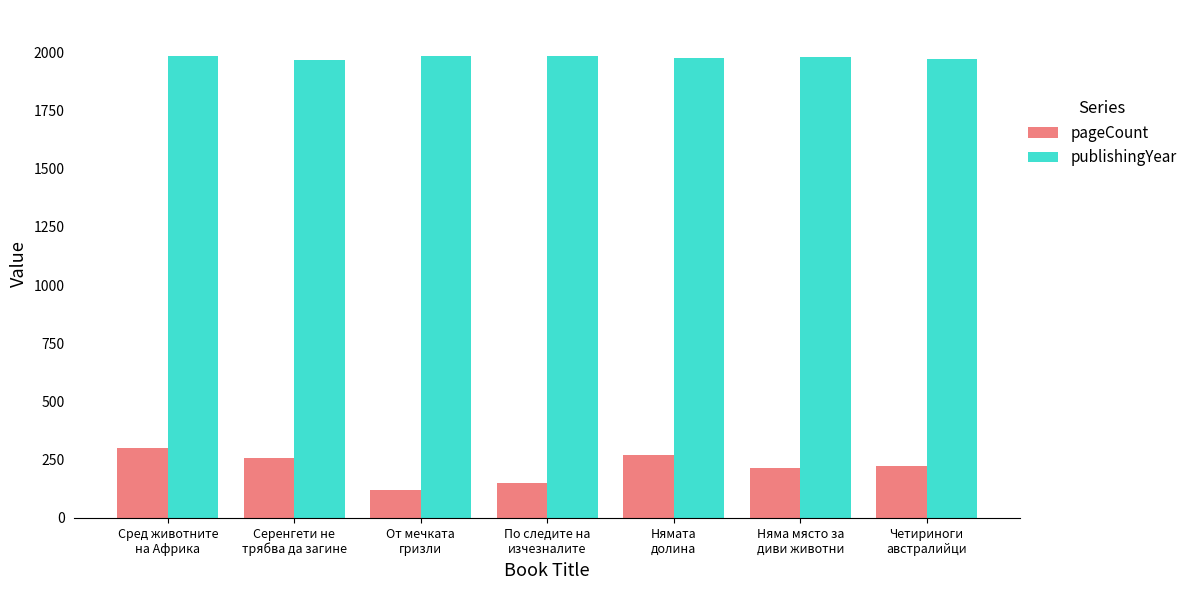

What is the sum of the pageCount values at Серенгети не
трябва да загине and Няма място за
диви животни?

470